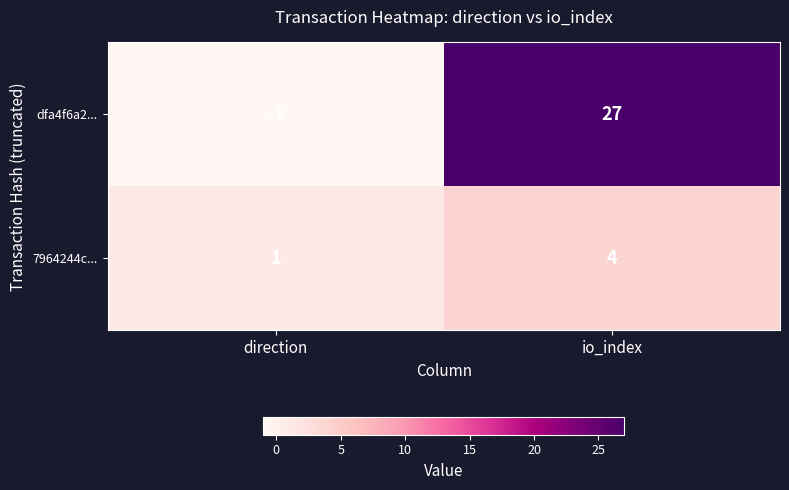

What is the average value of the dfa4f6a2... series?

13